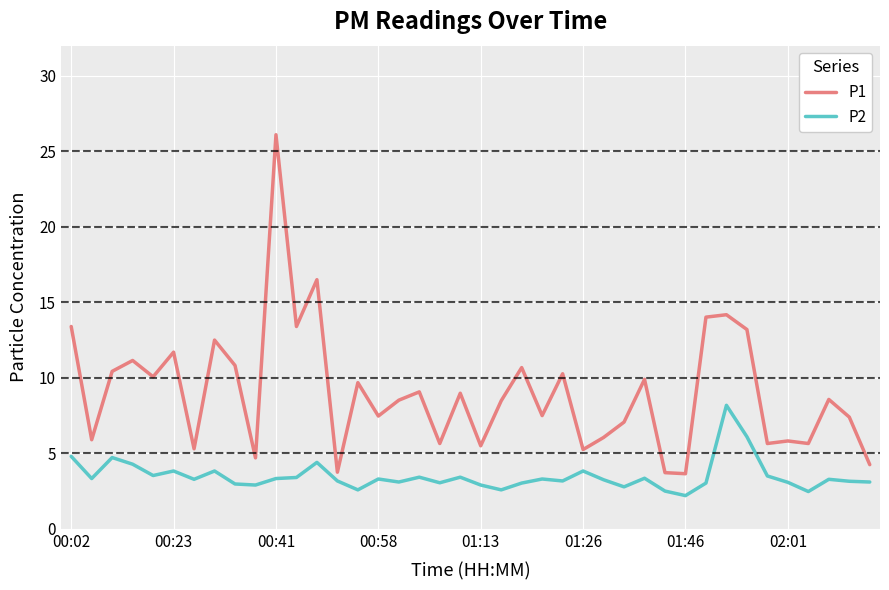

Which series has the widest spread of values?

P1